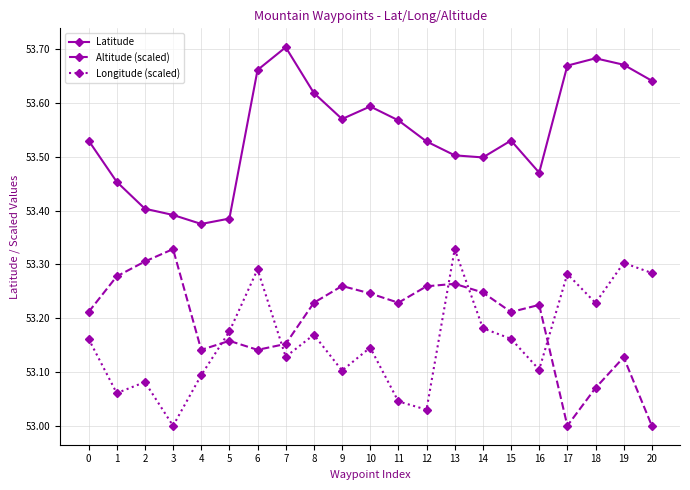

What is the difference between the second highest and second lowest values in the Altitude (scaled) series?

0.3